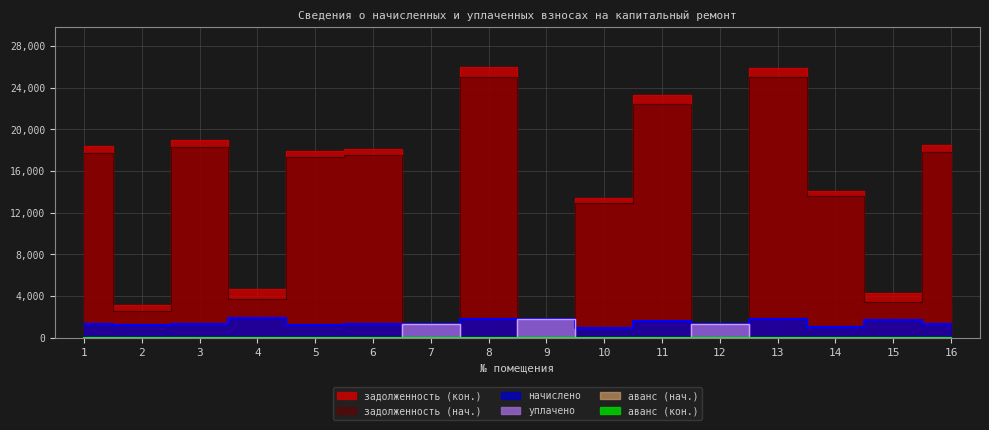

Which series ends up on top after the final intersection of начислено and задолженность (кон.)?

задолженность (кон.)